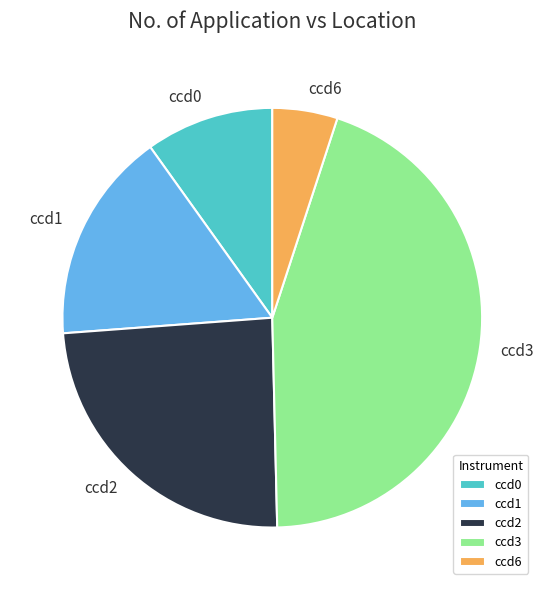

Is it true that ccd2 is 24% of the pie?

True